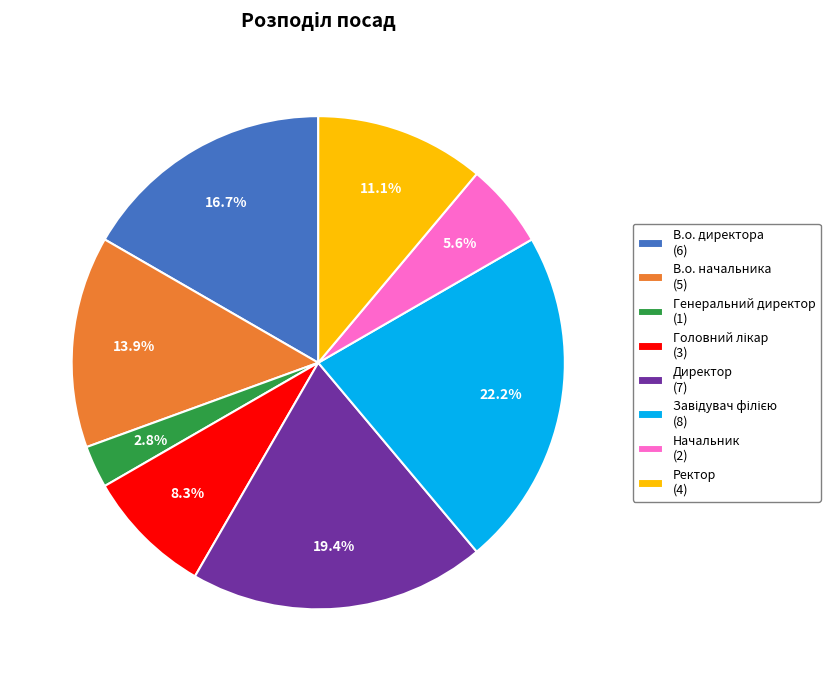

To the nearest percent, what is the difference between the Начальник and Генеральний директор slice percentages?

3%